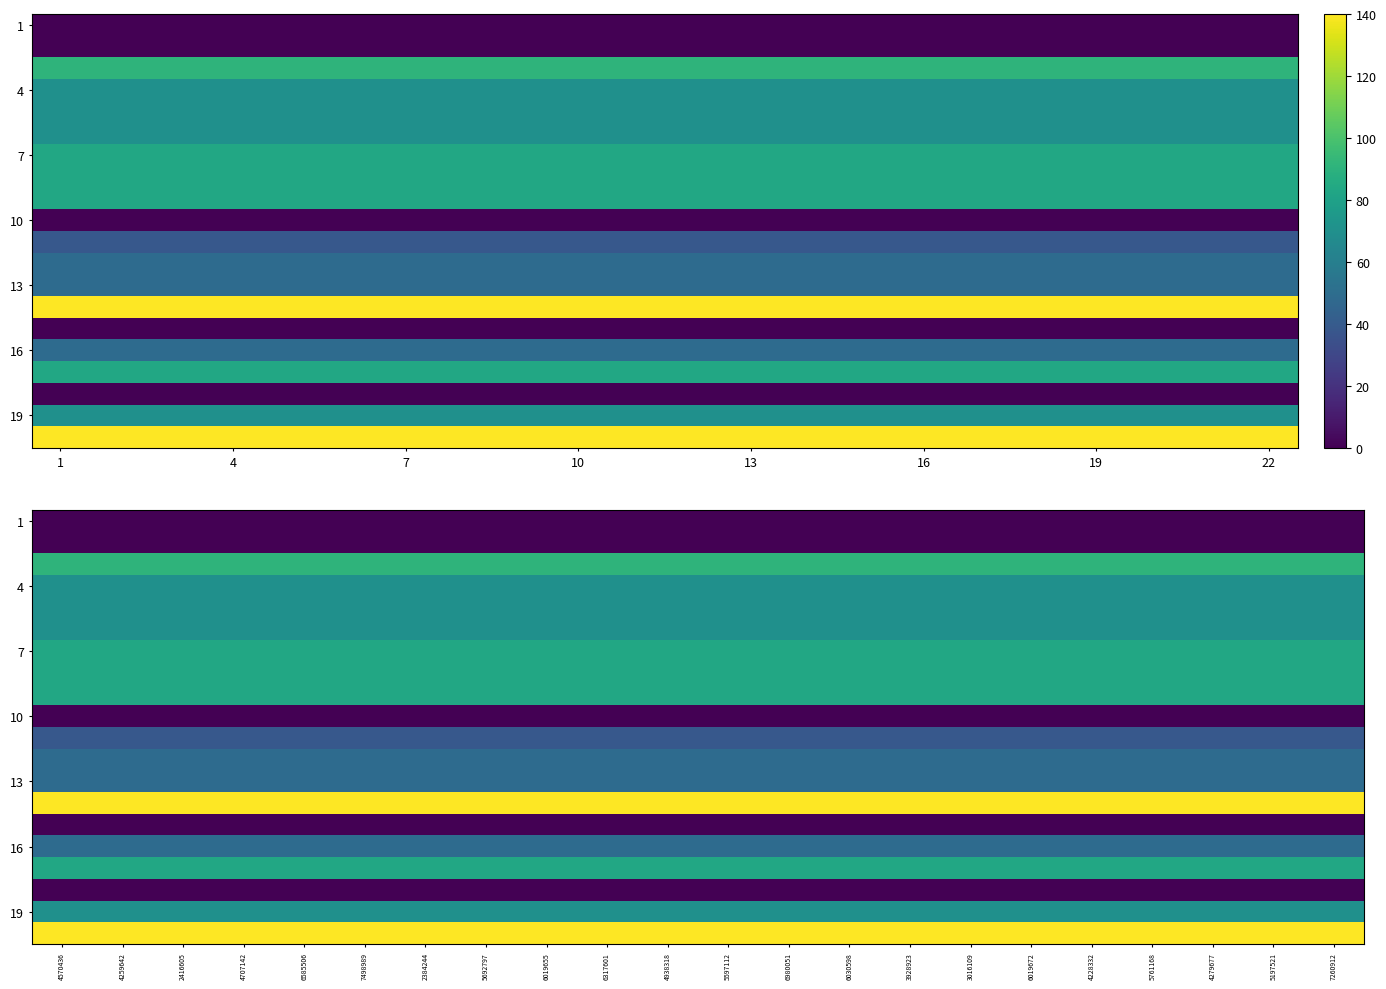

At which category does the chart reach its minimum across all series?

4570436